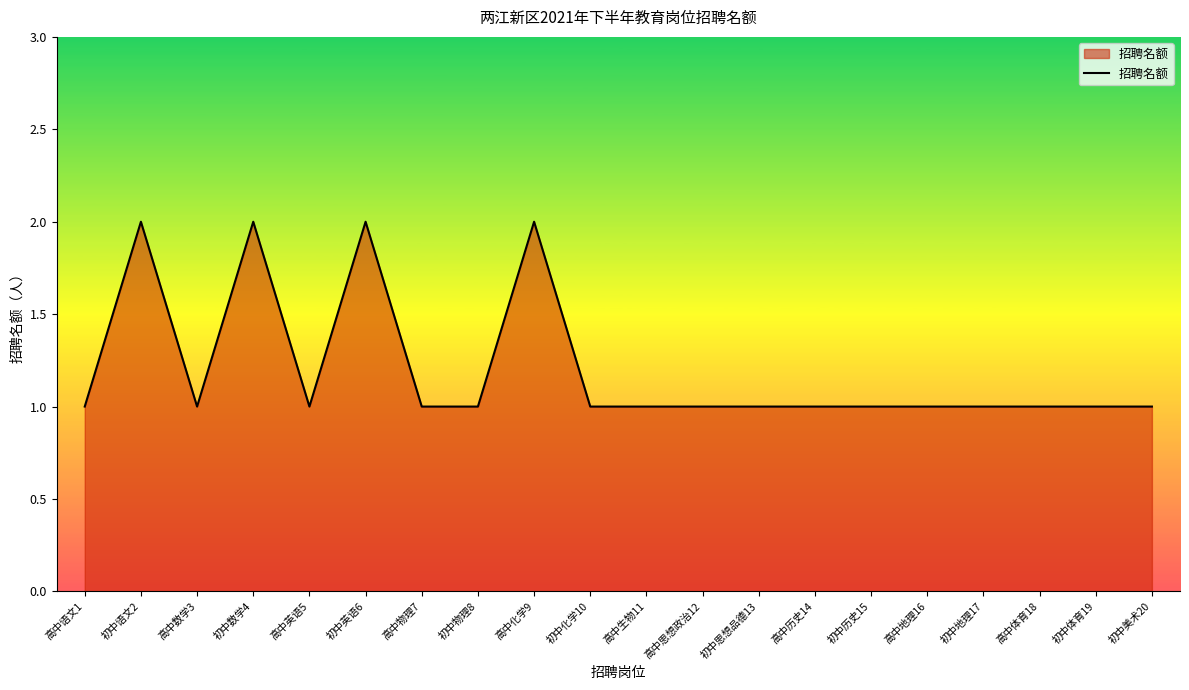

What value does the data have at 高中数学3?

1